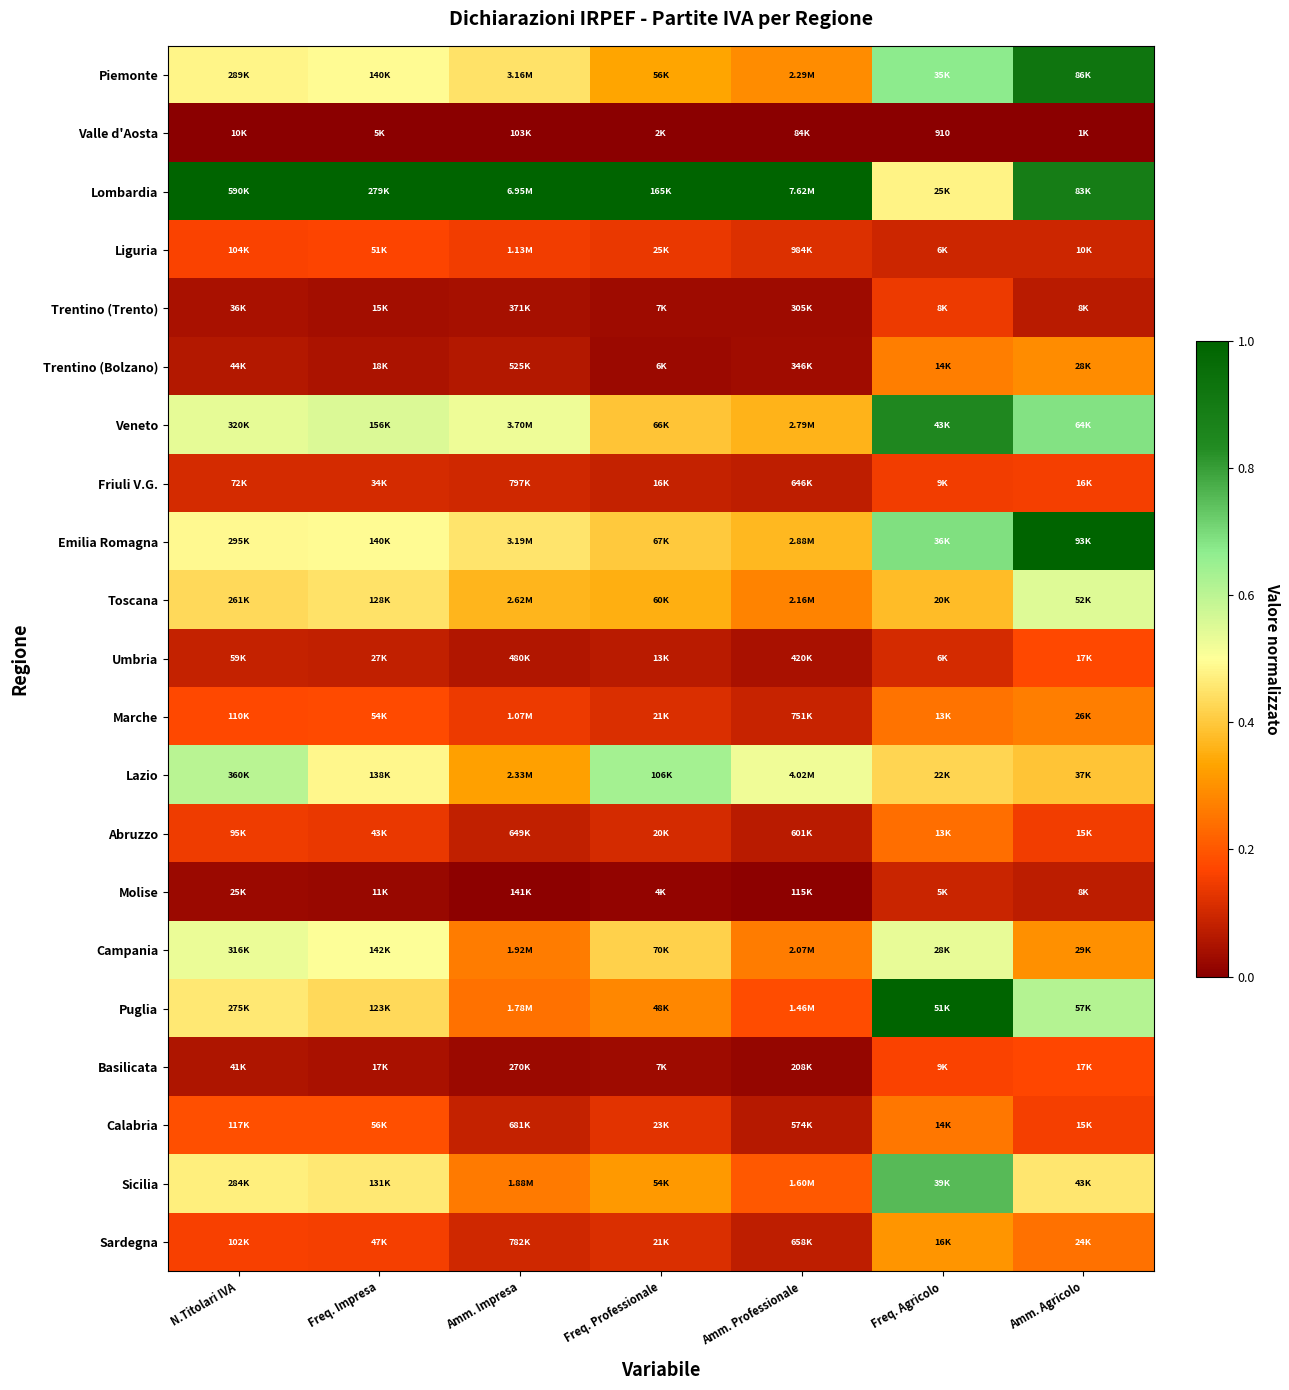

Between N.Titolari IVA and Amm. Agricolo, which series saw the biggest shift?

Emilia Romagna